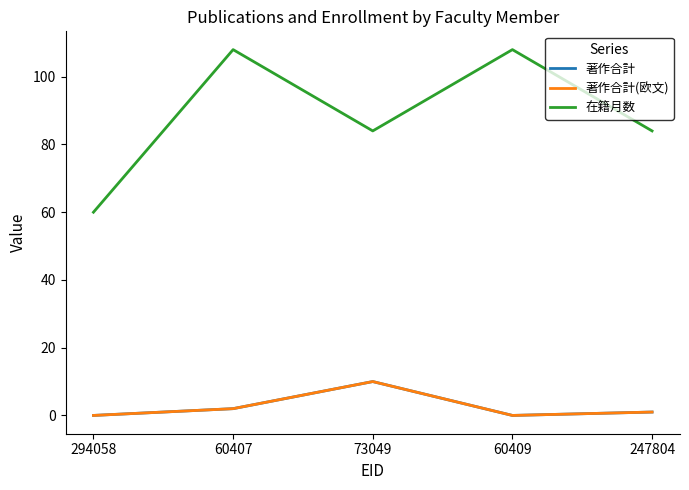

Is the value of 著作合計 at 73049 greater than the value of 著作合計(欧文) at 247804?

Yes